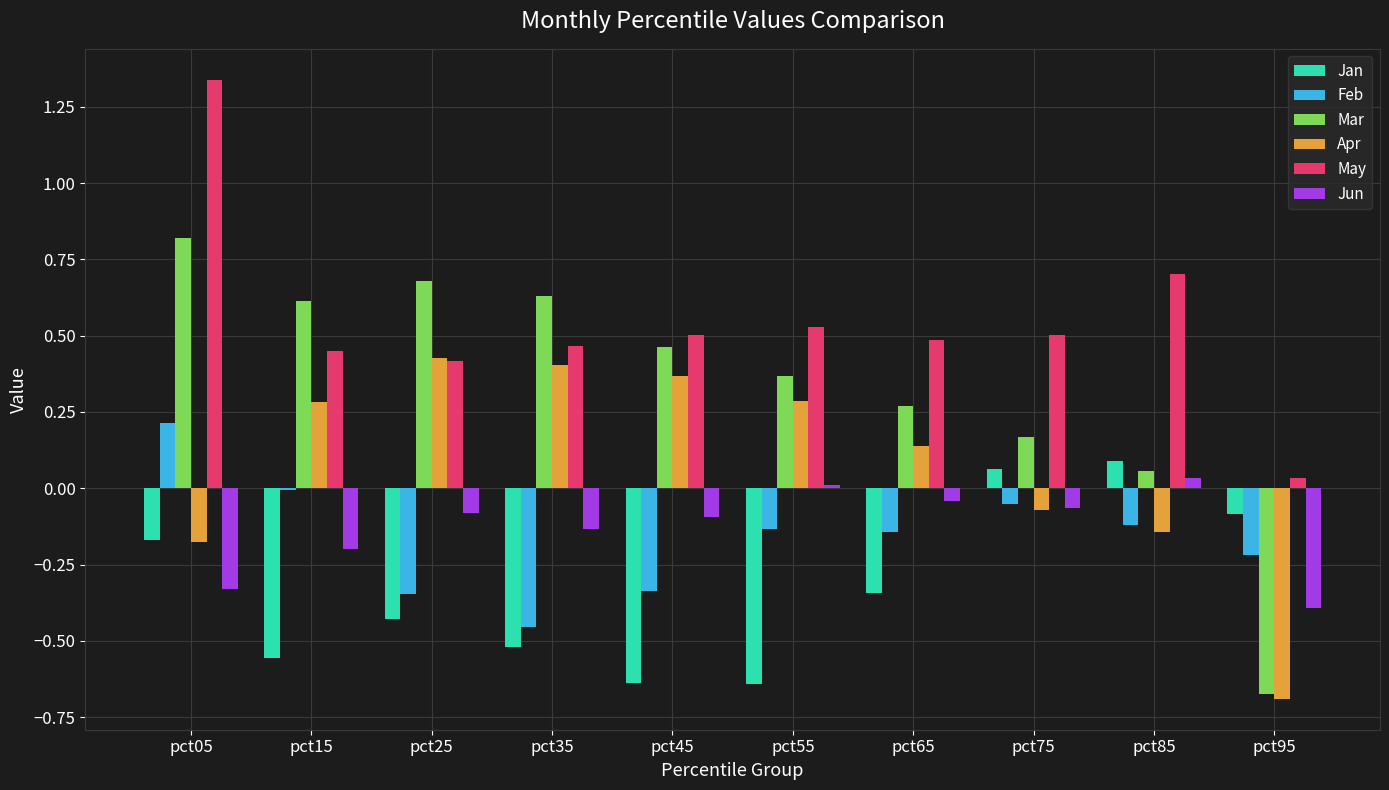

What are all the series names shown in the legend?

Jan, Feb, Mar, Apr, May, Jun